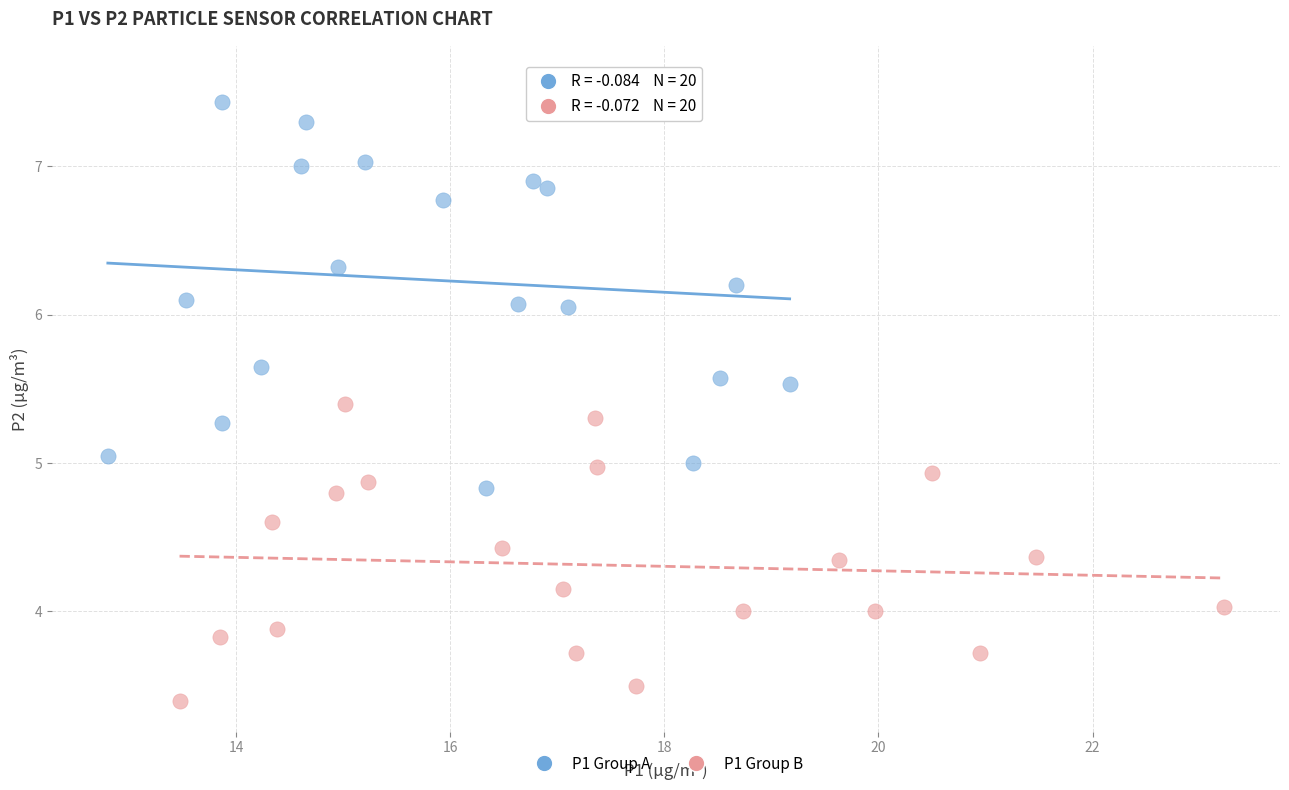

Which series has the widest spread of Y values?

P1 Group A